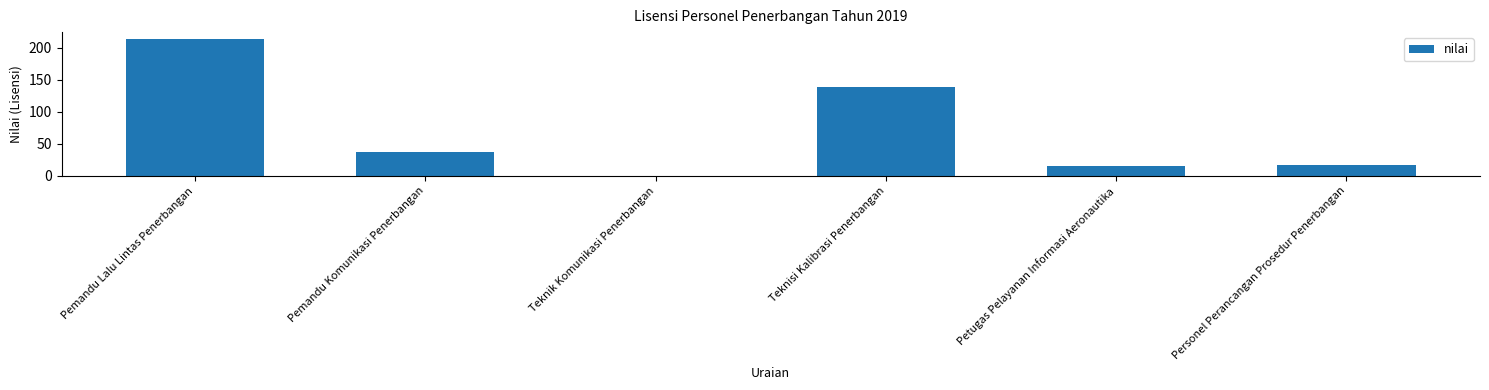

Count the number of data series in this chart.

1